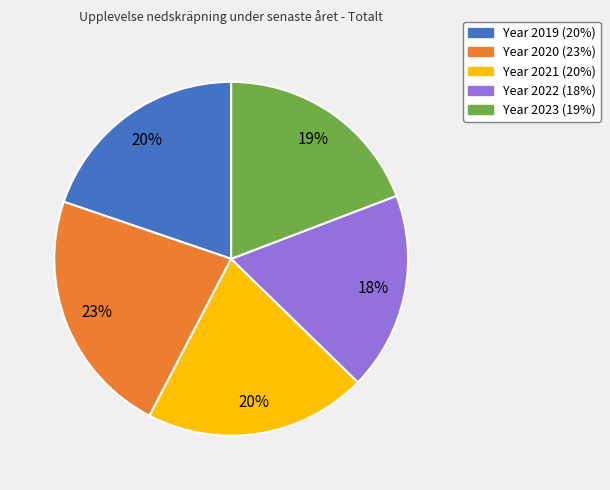

To the nearest percent, what is the average slice percentage?

20%